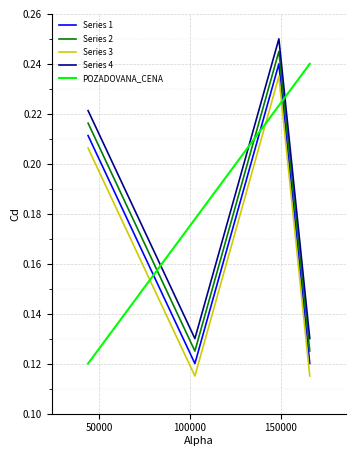

True or false: Series 4 and POZADOVANA_CENA intersect in this chart.

True